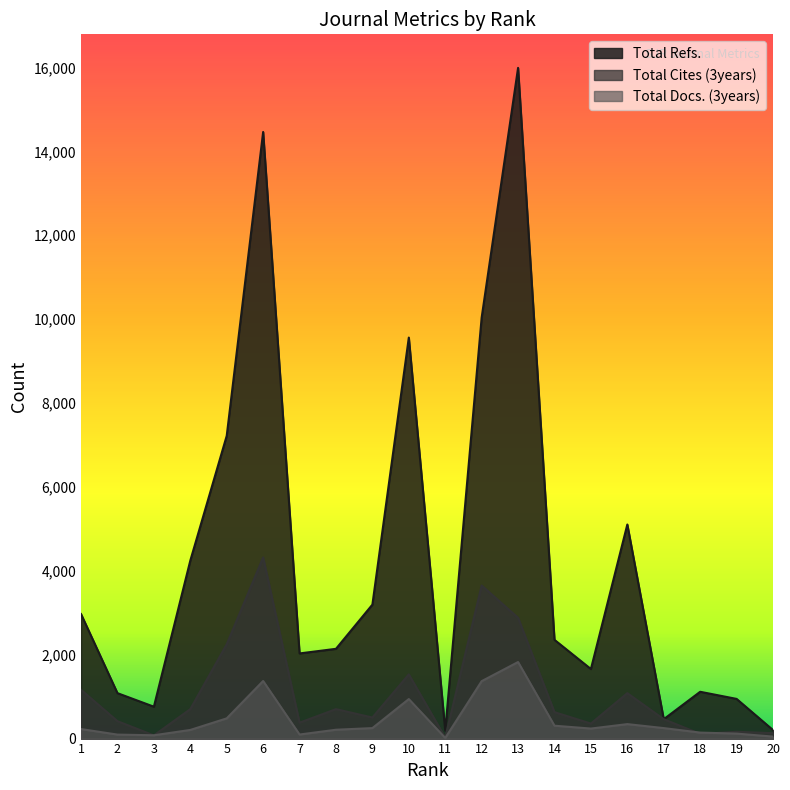

True or false: Total Cites (3years) has a value of 1281 at 6.

False